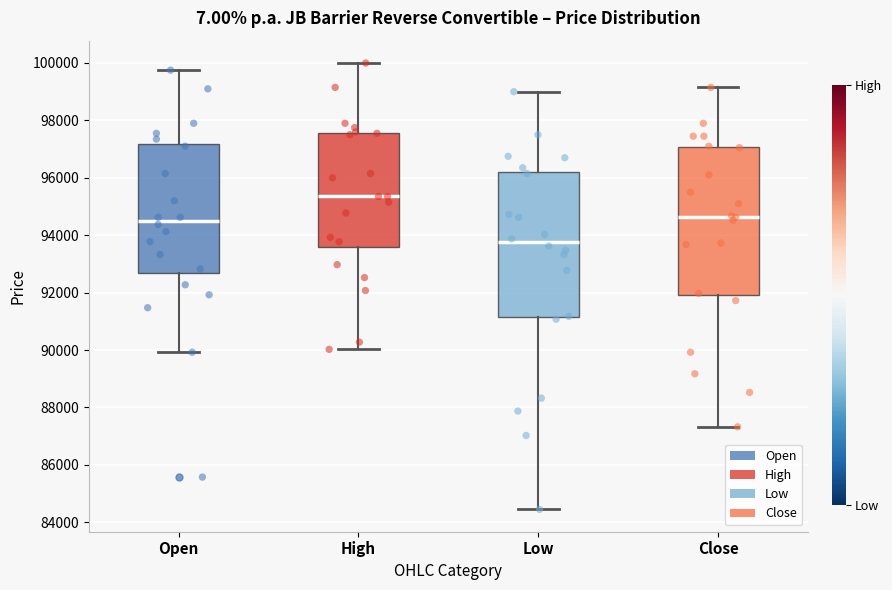

Reading left to right, read every box against the y-axis: the position of its median line, the range the box covers, and the ends of its whiskers. The values are not printed on the chart, so give them approximately, as read against the axis.

Open: median 94600, box 92600 to 97200, whiskers 90000 to 99800
High: median 95400, box 93600 to 97600, whiskers 90000 to 100000
Low: median 93800, box 91200 to 96200, whiskers 84400 to 99000
Close: median 94600, box 92000 to 97000, whiskers 87400 to 99200